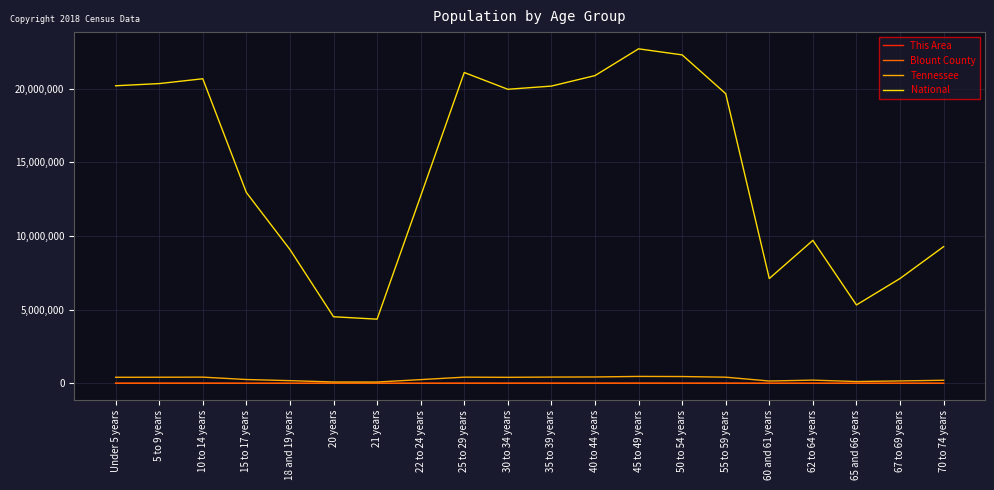

How many lines are shown in the chart?

4